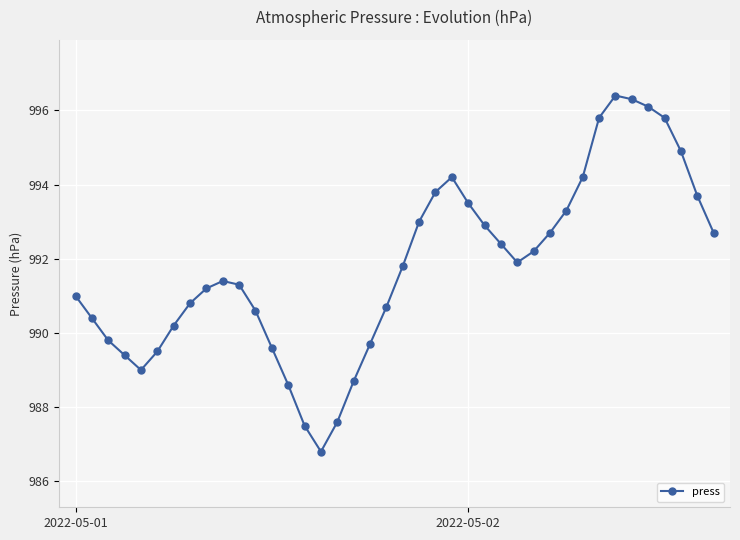

What is the sum of all values?

39671.4